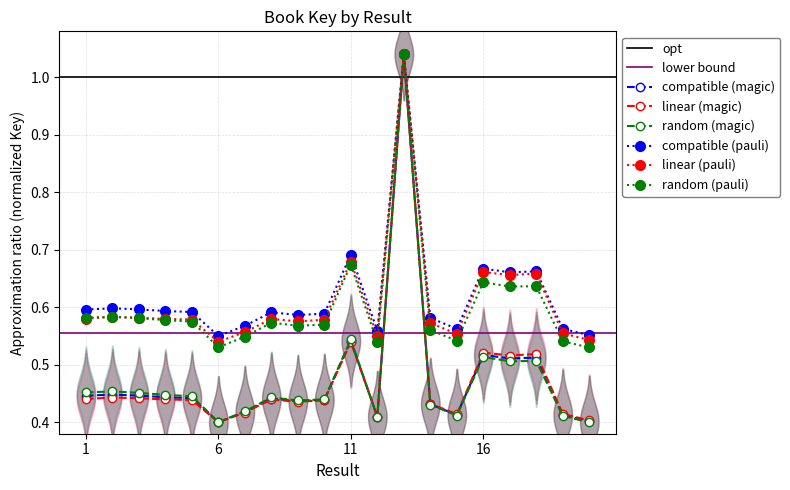

True or false: random (magic) has more than 1 interior local peaks.

True